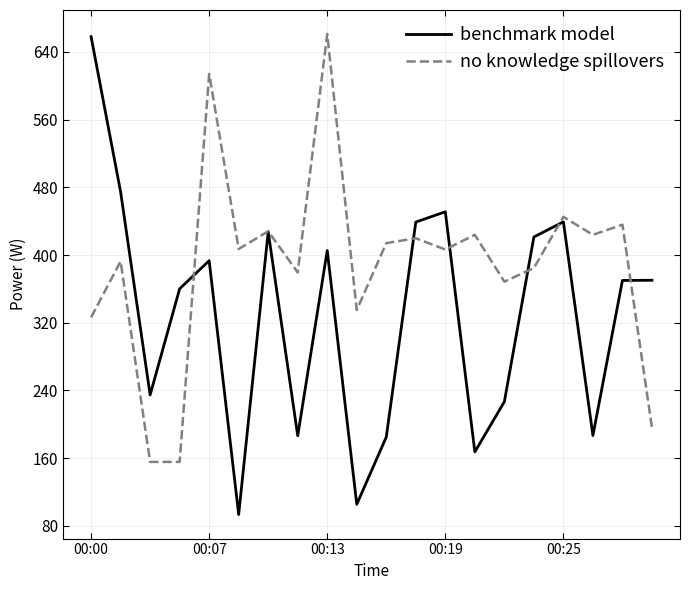

What is the maximum value shown in the chart?

661.2